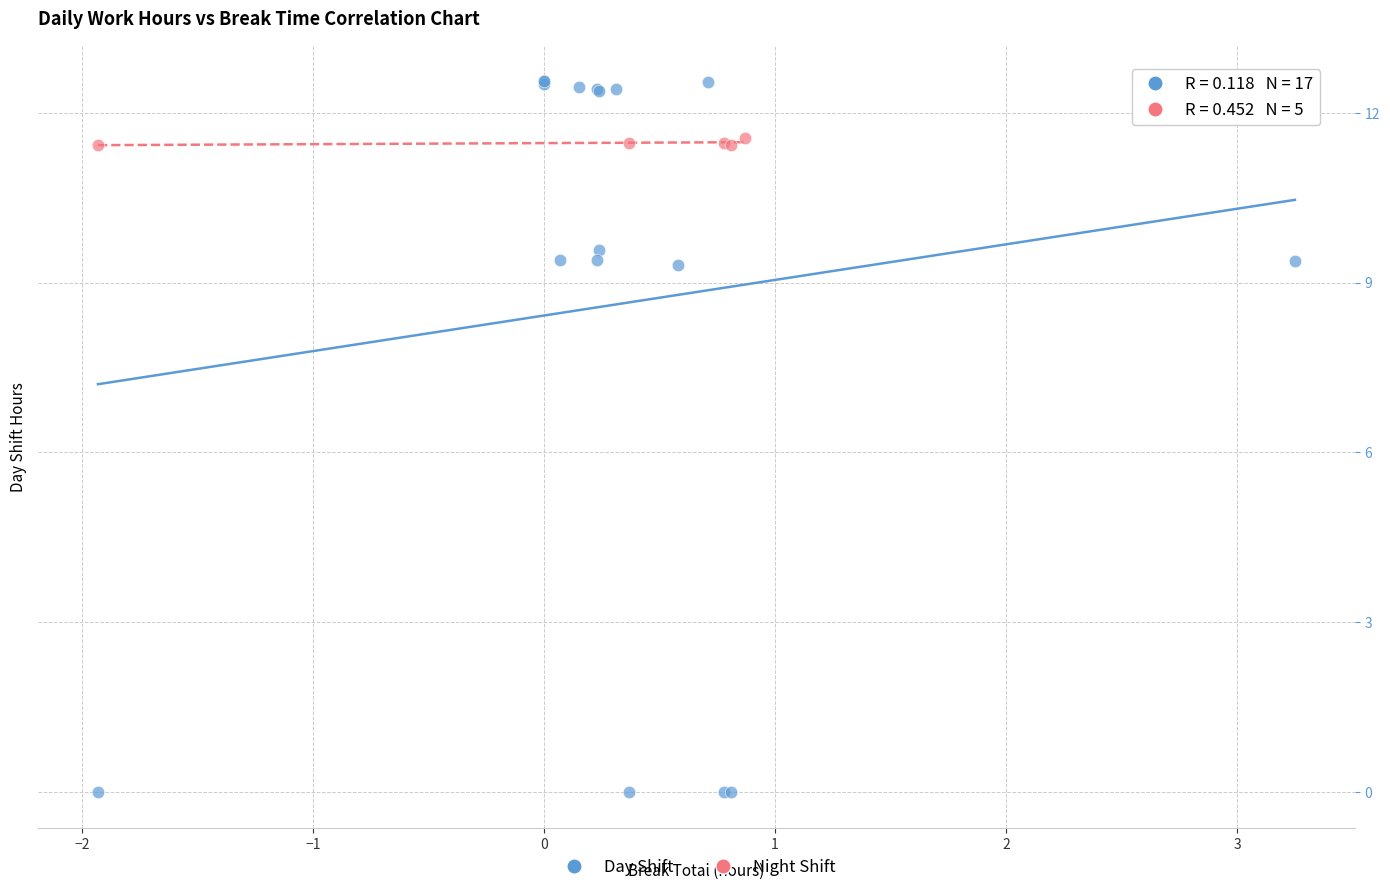

Which series has the largest Y range (max minus min)?

Day Shift